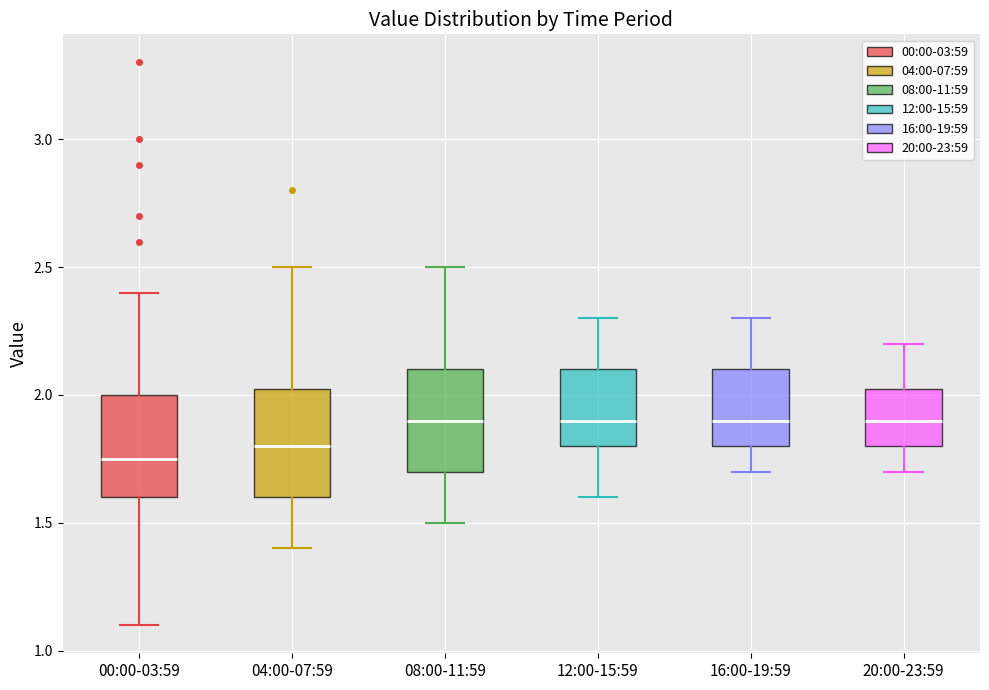

Reading left to right, read every box against the y-axis: the position of its median line, the range the box covers, and the ends of its whiskers. The values are not printed on the chart, so give them approximately, as read against the axis.

00:00-03:59: median 1.75, box 1.60 to 2.00, whiskers 1.10 to 2.40
04:00-07:59: median 1.80, box 1.60 to 2.05, whiskers 1.40 to 2.50
08:00-11:59: median 1.90, box 1.70 to 2.10, whiskers 1.50 to 2.50
12:00-15:59: median 1.90, box 1.80 to 2.10, whiskers 1.60 to 2.30
16:00-19:59: median 1.90, box 1.80 to 2.10, whiskers 1.70 to 2.30
20:00-23:59: median 1.90, box 1.80 to 2.05, whiskers 1.70 to 2.20